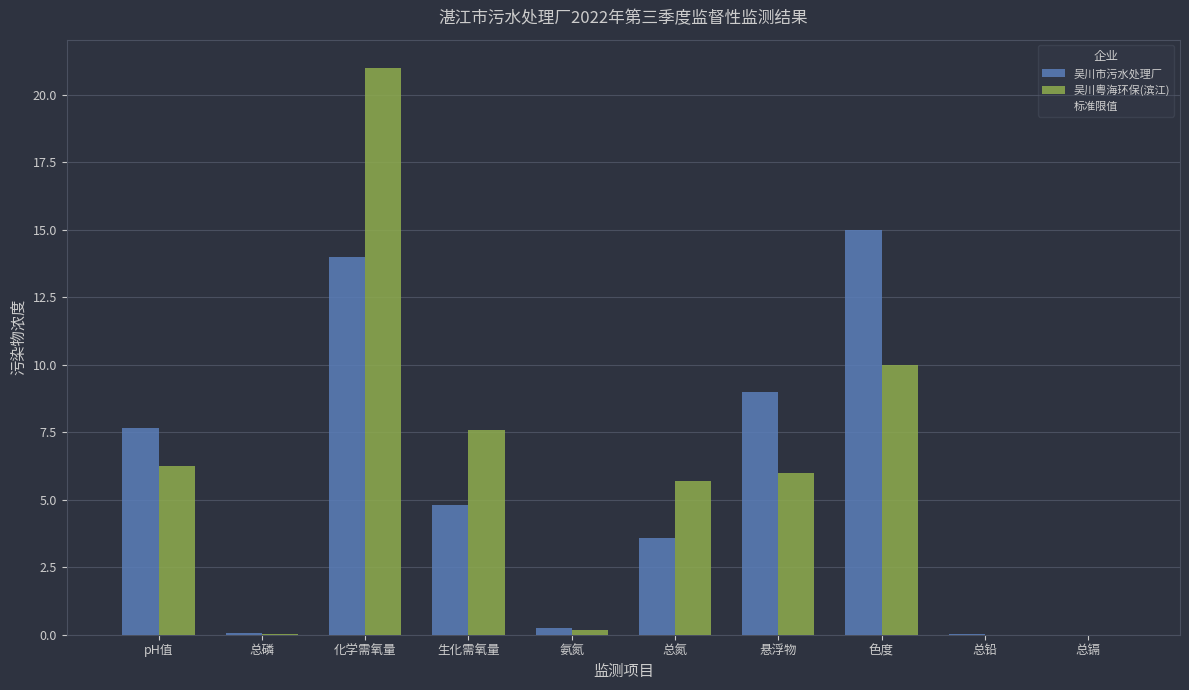

At which label does 吴川市污水处理厂 first exceed 4?

pH值